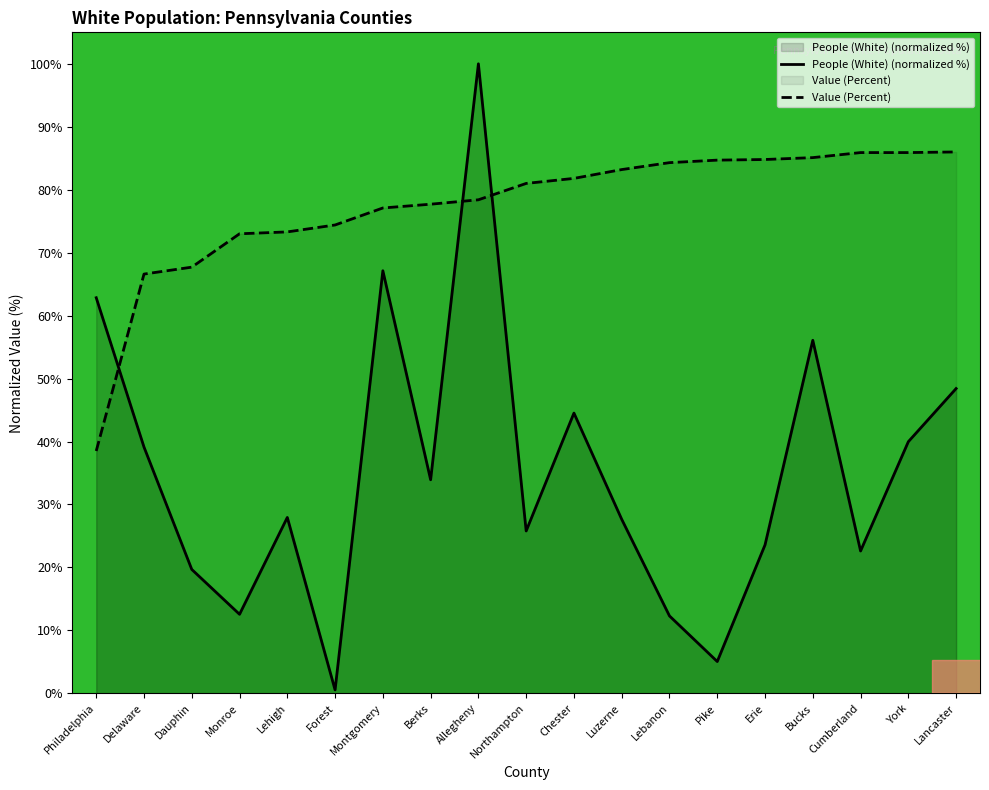

Rank the series by their maximum value, from lowest to highest.

Value (Percent), People (White) (normalized %)